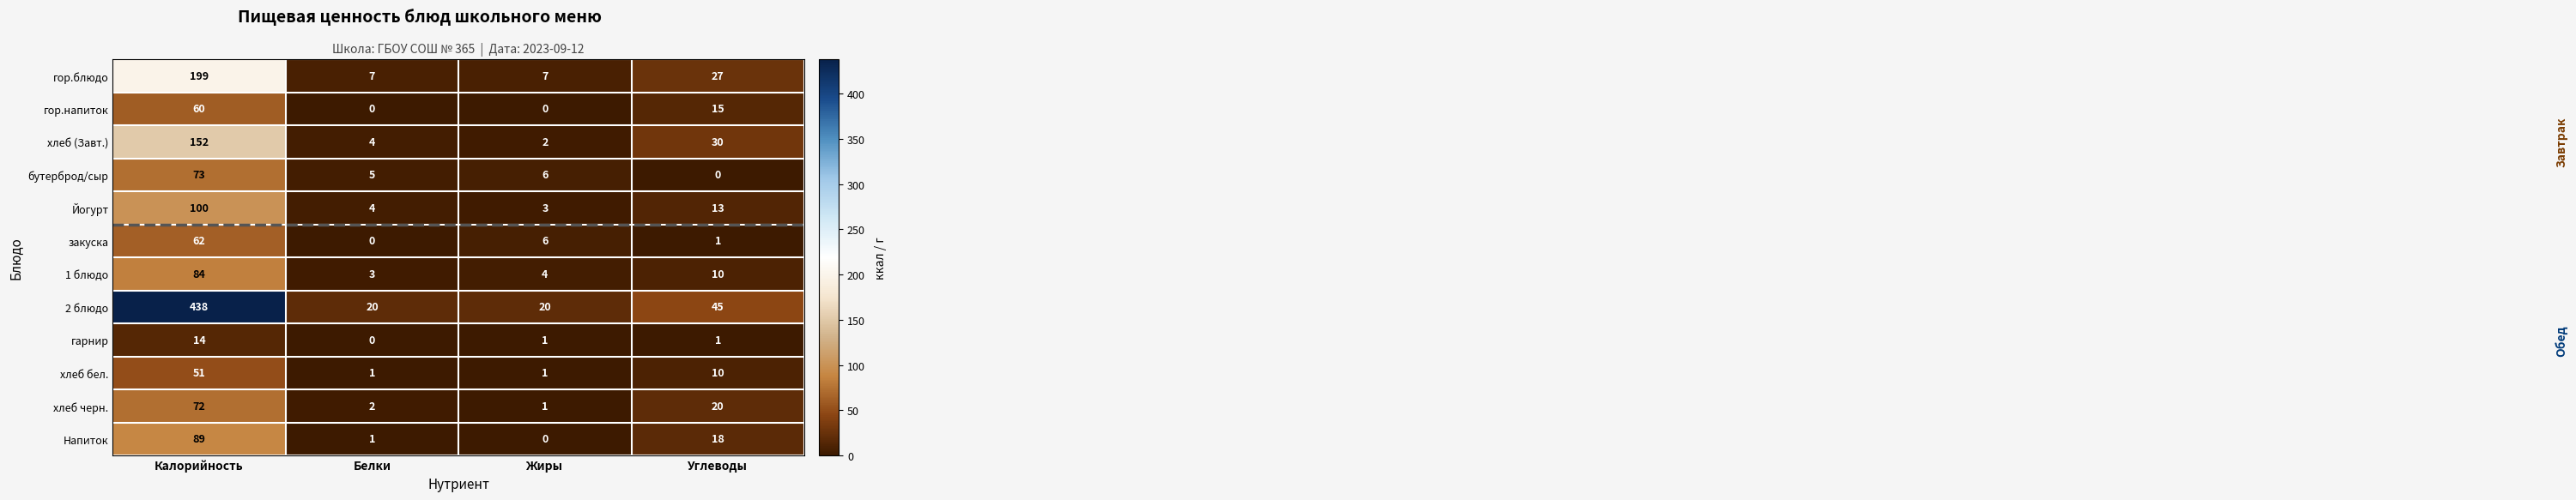

At how many categories does at least one series exceed 6?

4